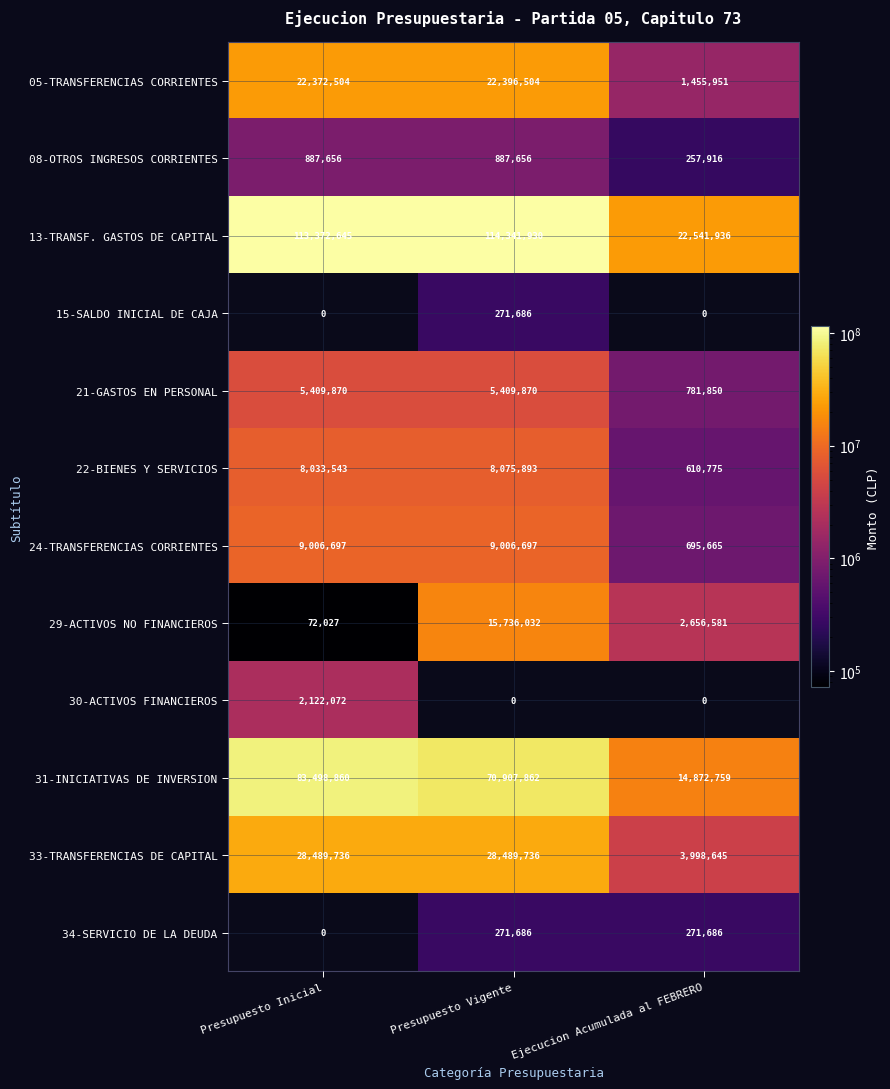

What is the sum of the 05-TRANSFERENCIAS CORRIENTES values at Ejecucion Acumulada al FEBRERO and Presupuesto Inicial?

23828455